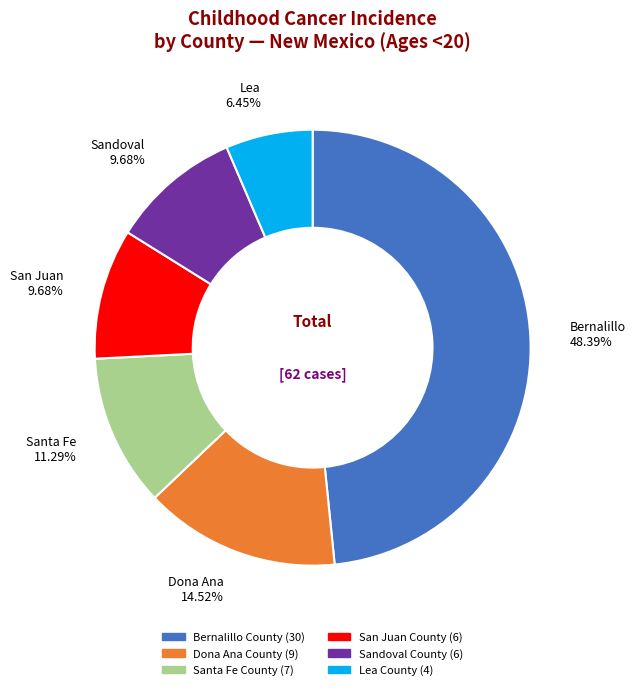

Between Lea County and Bernalillo County, which is larger?

Bernalillo County